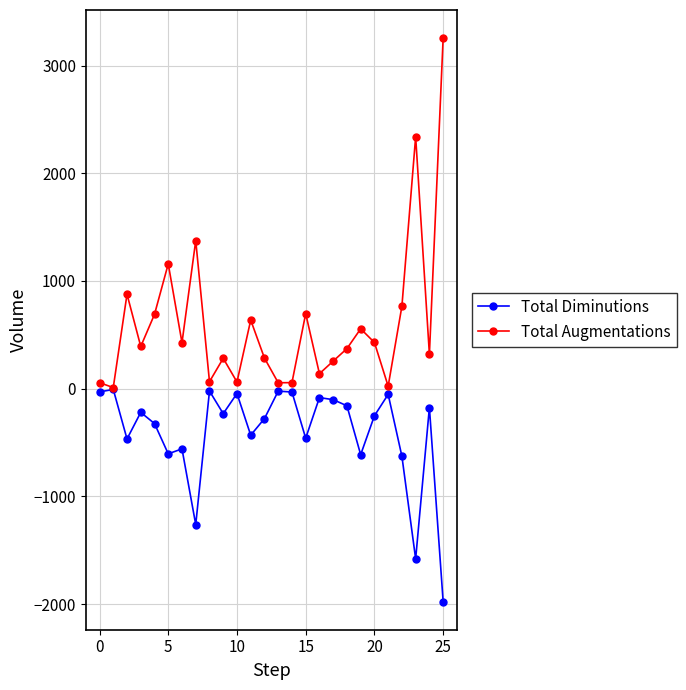

What is the value of the Total Augmentations point at the 15th from the left?

56